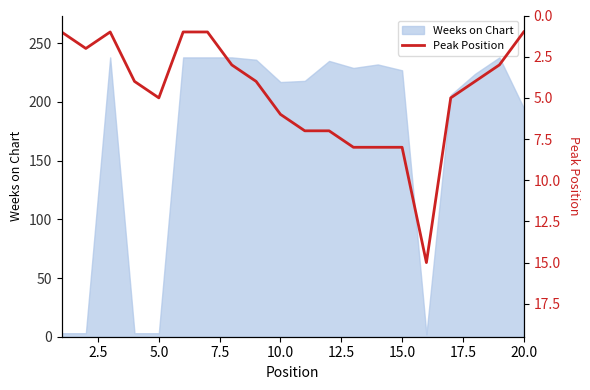

At which label is Weeks on Chart closest to 120?

20.0